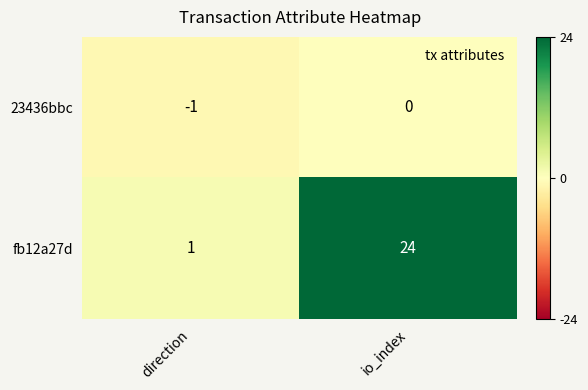

What is the sum of all fb12a27d values?

25